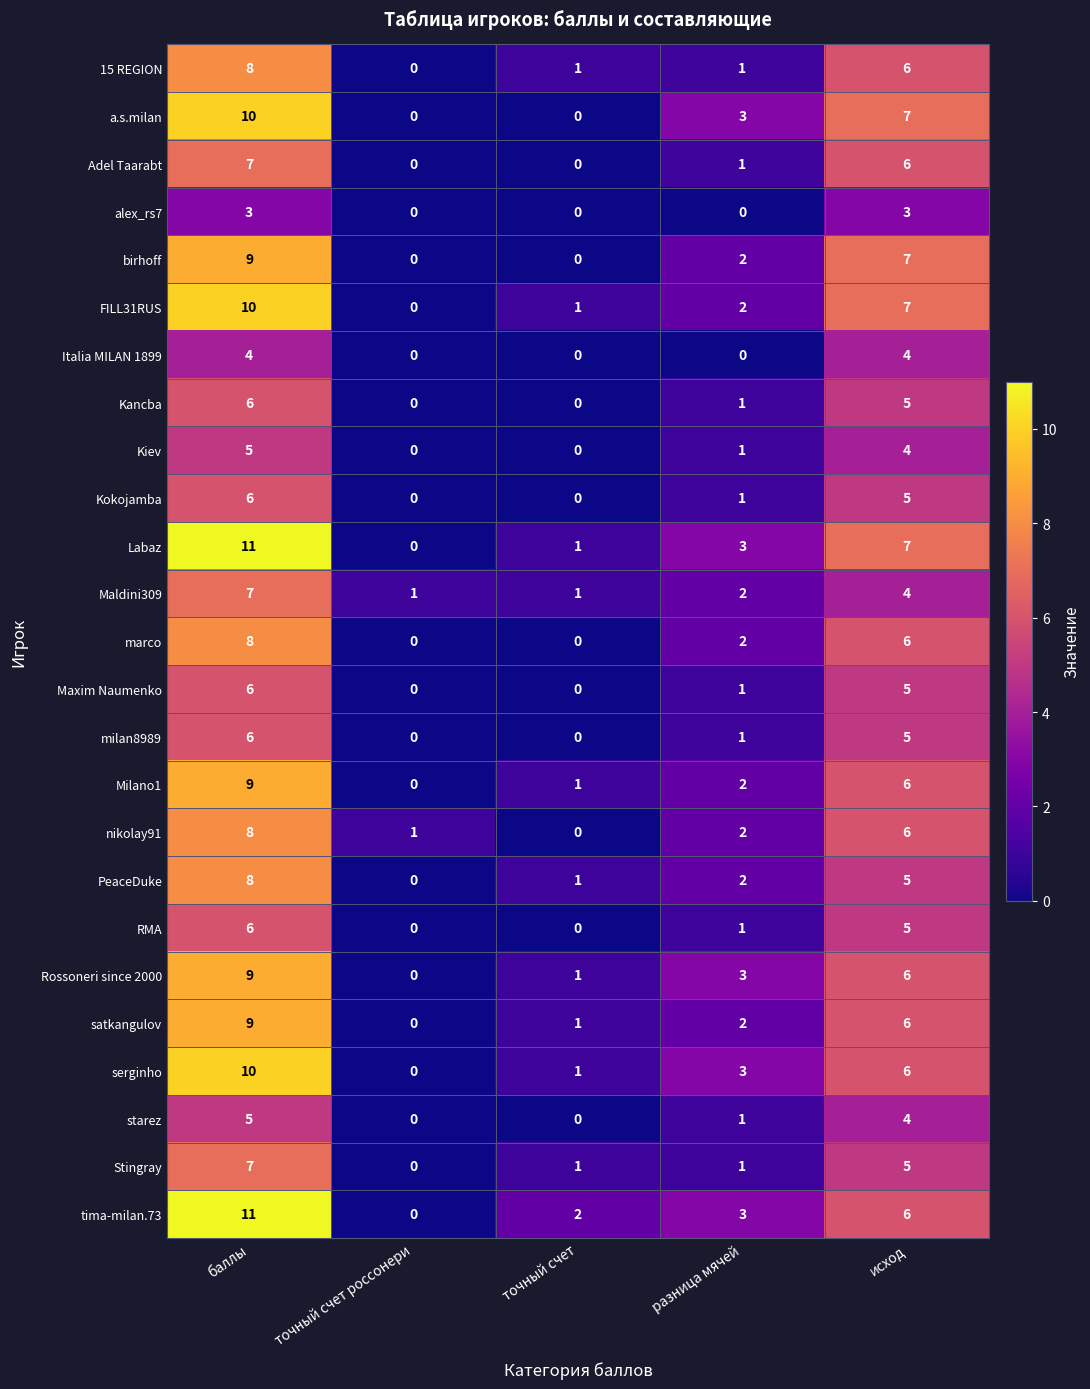

Between точный счет россонери and точный счет, which series saw the biggest shift?

tima-milan.73